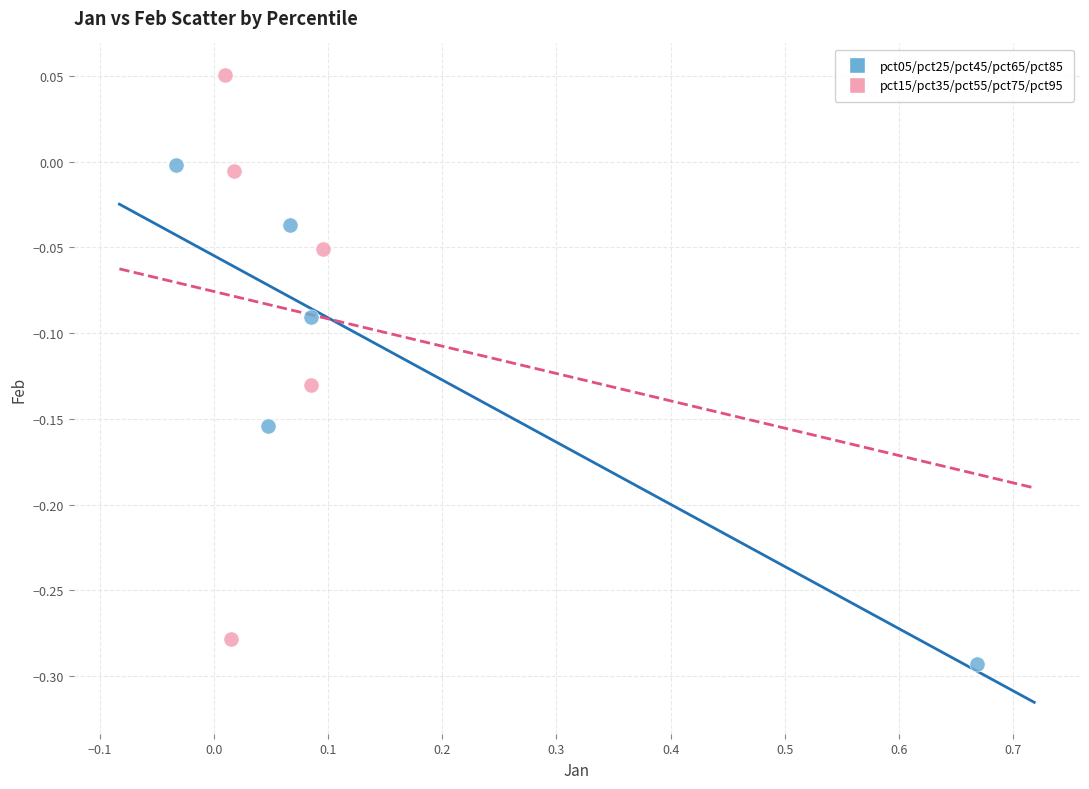

Which series has the largest Y range (max minus min)?

pct15/pct35/pct55/pct75/pct95